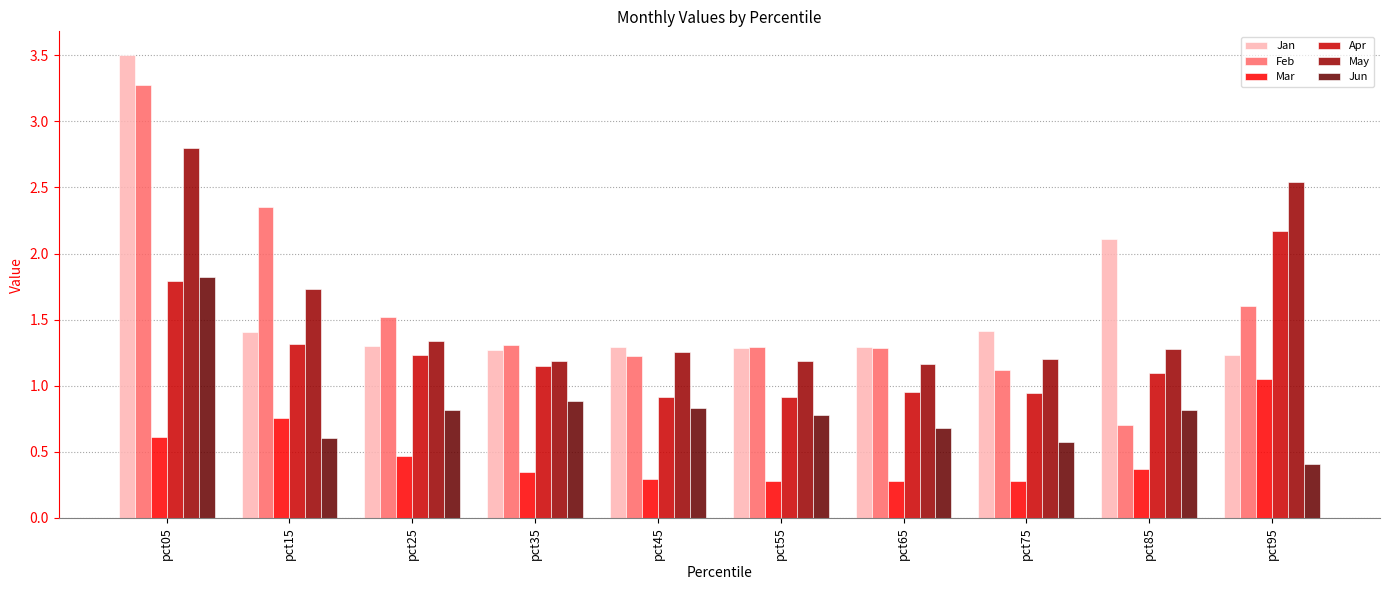

What is the difference between the May values at pct35 and pct25?

0.2